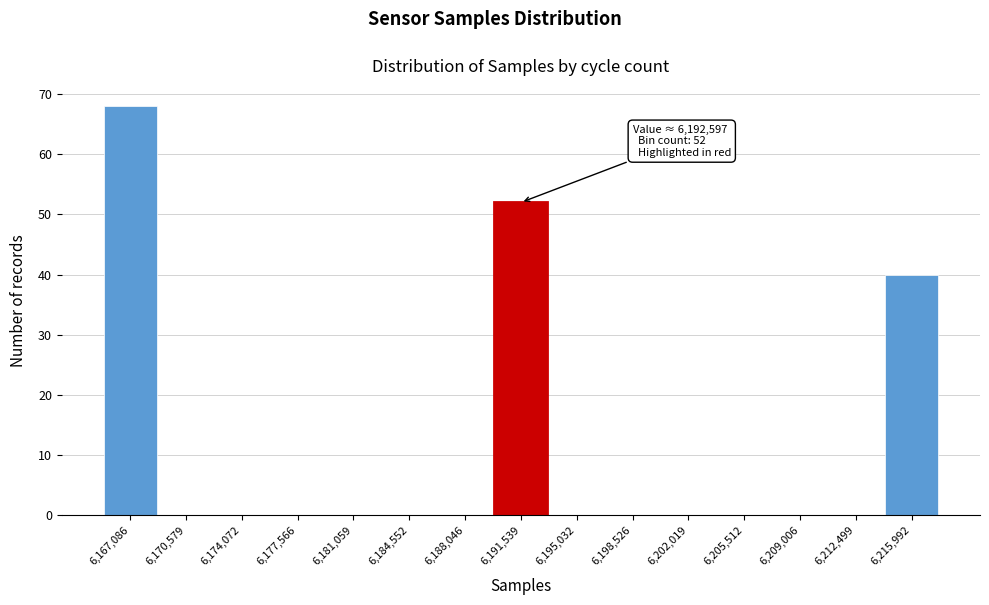

Reading left to right, extract all data points from this chart.

6,167,086=68	6,170,579=0	6,174,072=0	6,177,566=0	6,181,059=0	6,184,552=0	6,188,046=0	6,191,539=52	6,195,032=0	6,198,526=0	6,202,019=0	6,205,512=0	6,209,006=0	6,212,499=0	6,215,992=40